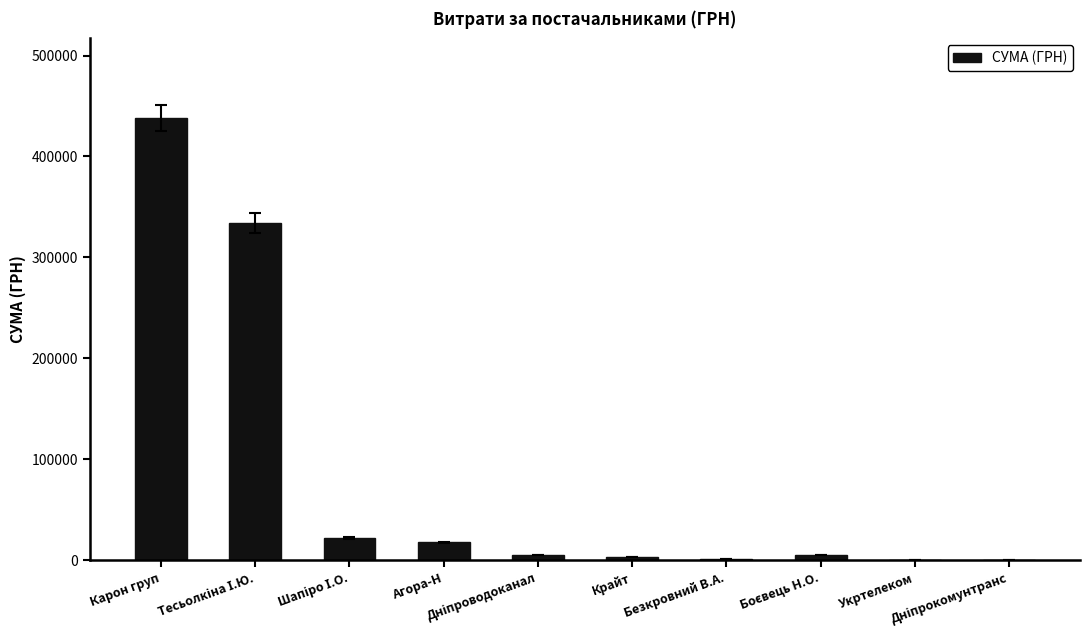

Are the bars horizontal?

No